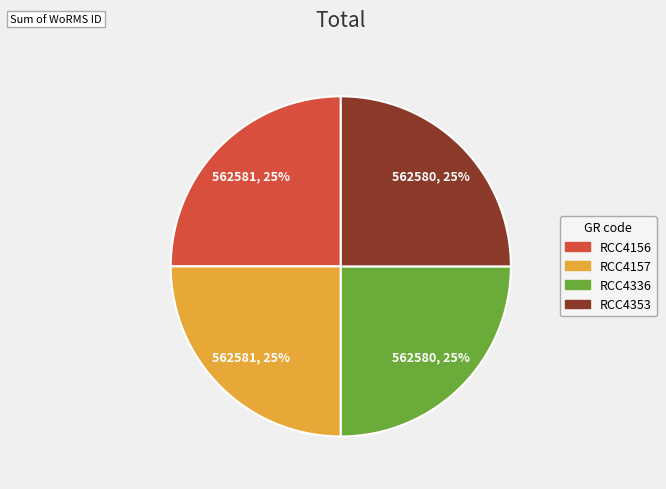

What is the ratio of the value at RCC4157 to the value at RCC4156?

1.0